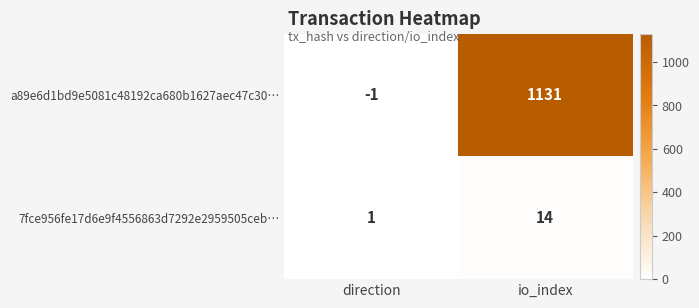

What is the spread (max minus min) of values at io_index?

1117